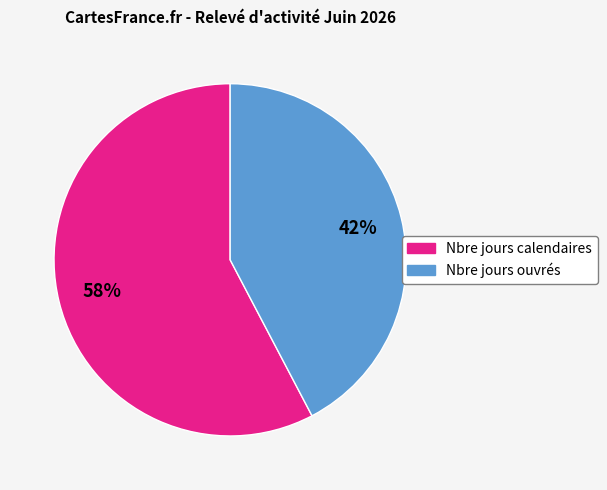

Is there any slice that represents more than half of the pie?

Yes